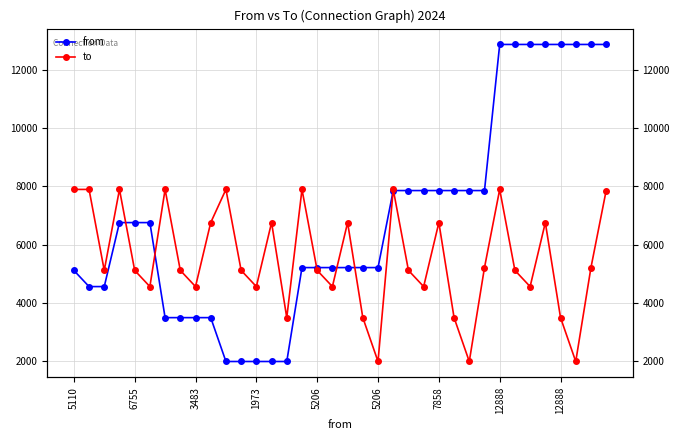

What is the difference between the highest and lowest values at 5110?

2787